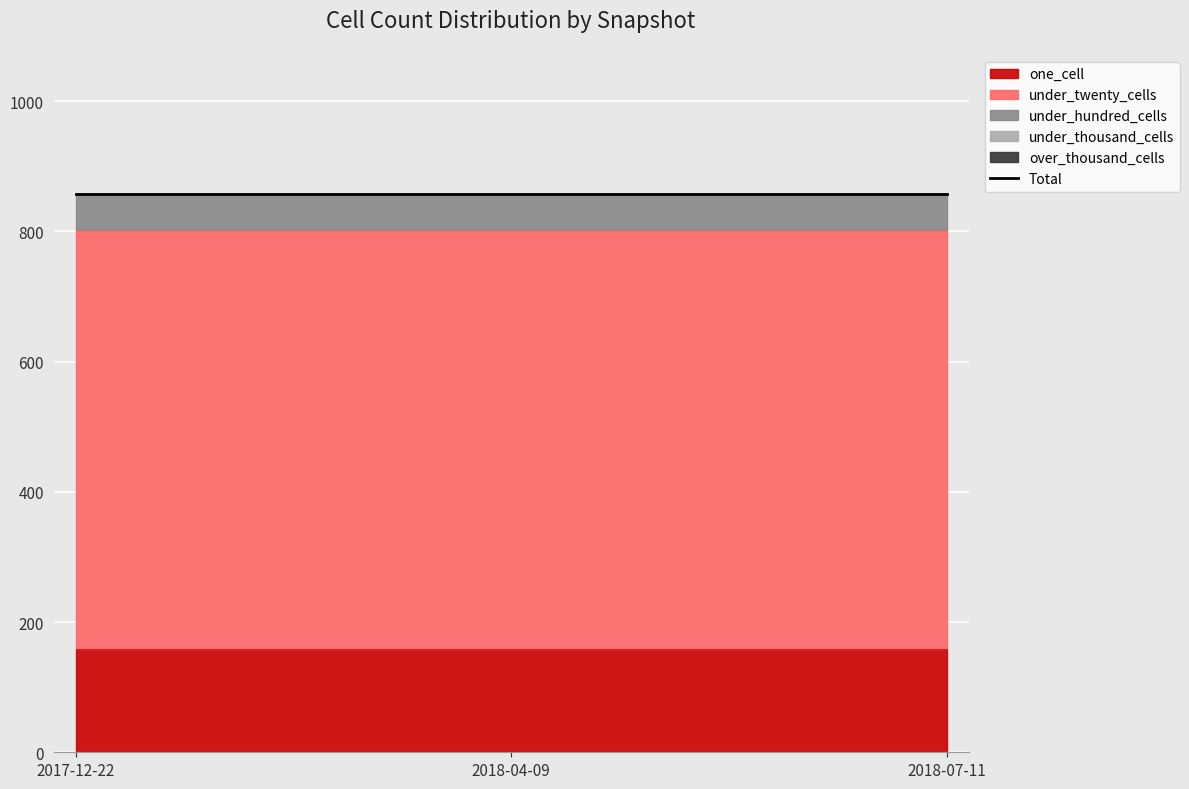

True or false: under_twenty_cells has a value of 880 at 2017-12-22.

False